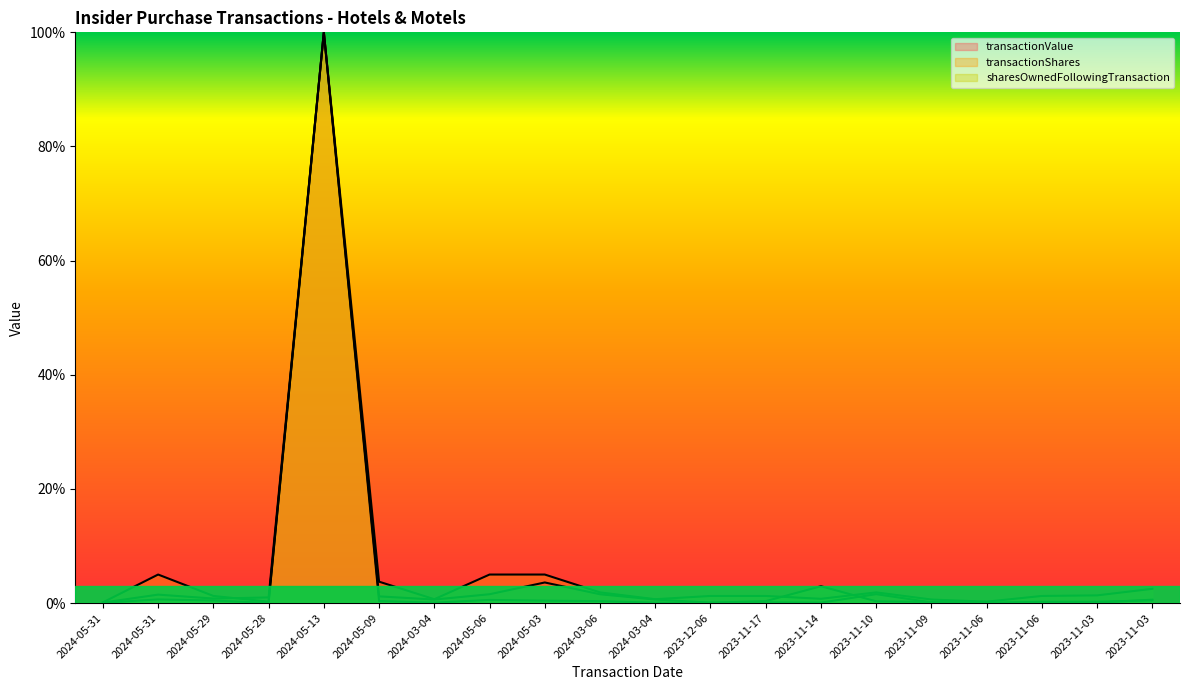

At which category is the sum across all series the highest?

2024-05-13